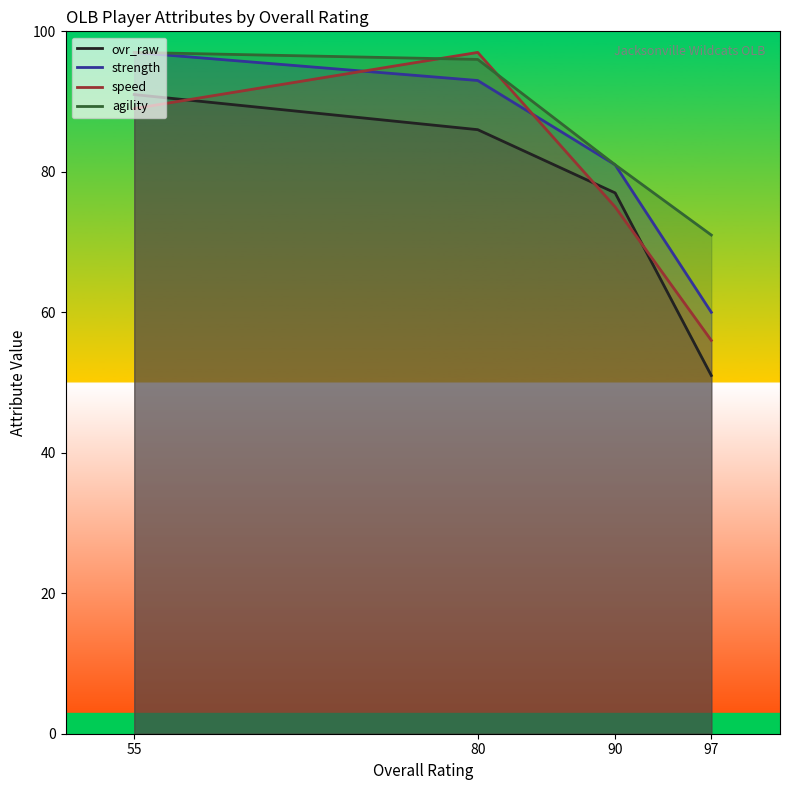

How many values in the ovr_raw series are below 86?

2